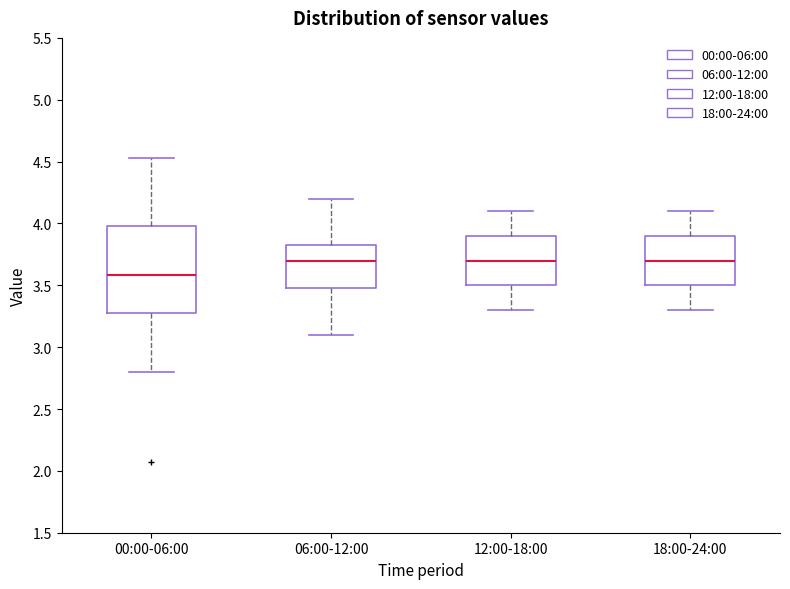

Comparing the boxes themselves (not the whiskers), which one is the tallest?

00:00-06:00